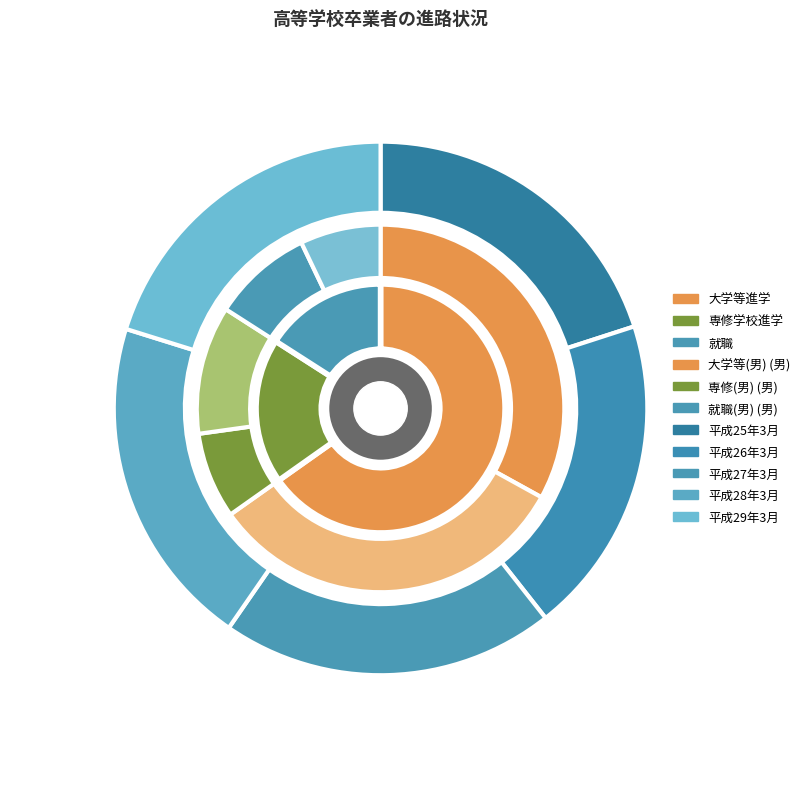

Combined, what portion of the pie is 平成25年3月 and 平成28年3月?

40.0%